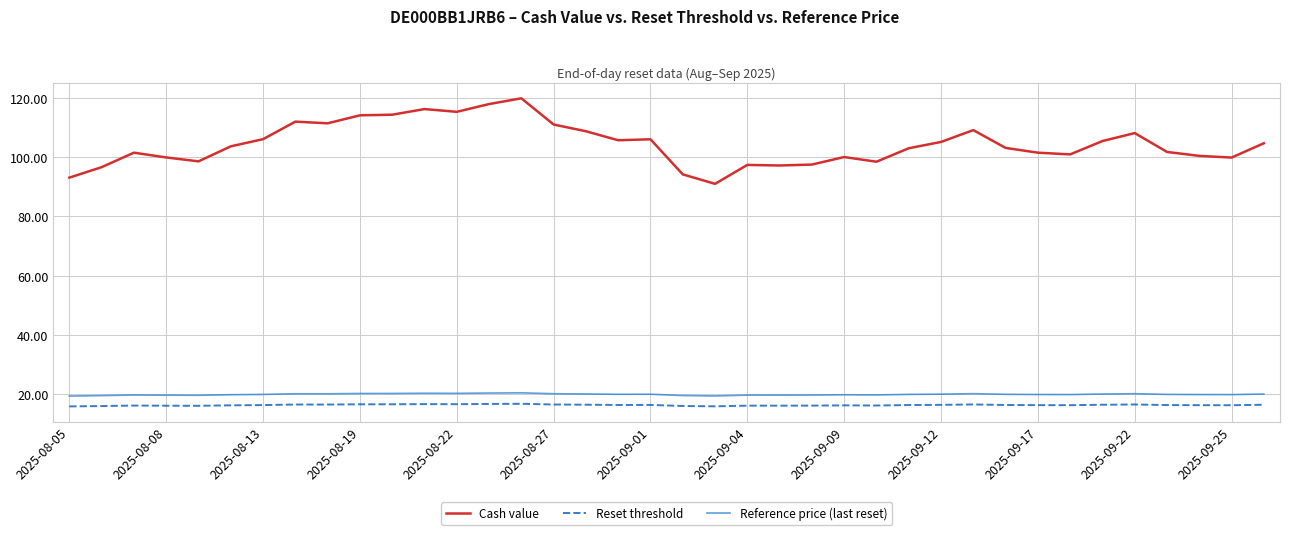

What is the difference between the second highest and minimum values in the Reset threshold series?

0.8